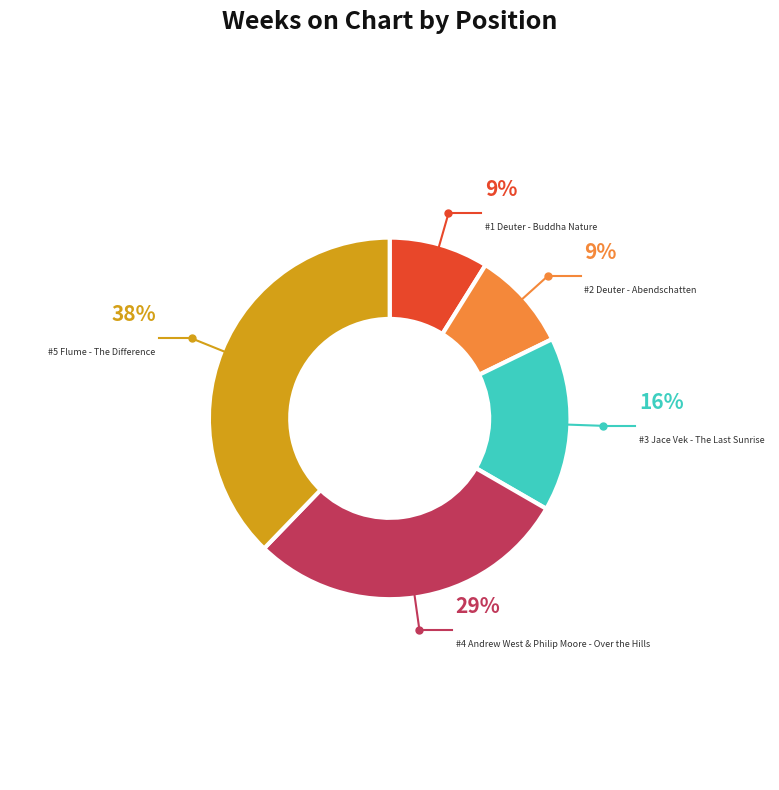

Which category has the biggest portion of the pie?

#5 Flume - The Difference